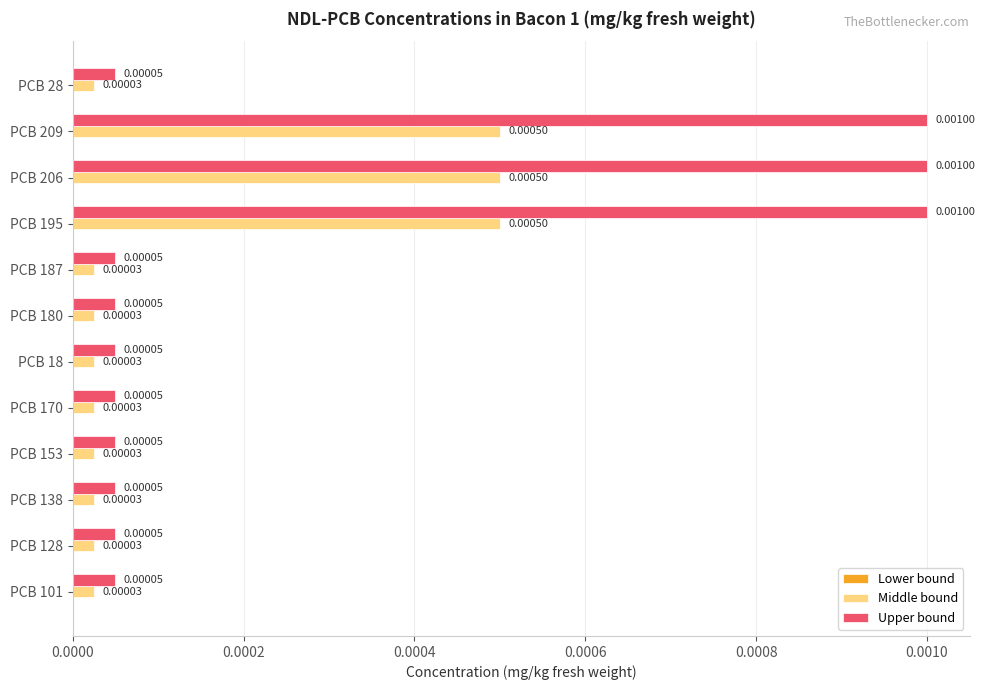

Between PCB 153 and PCB 206, which series saw the biggest shift?

Upper bound